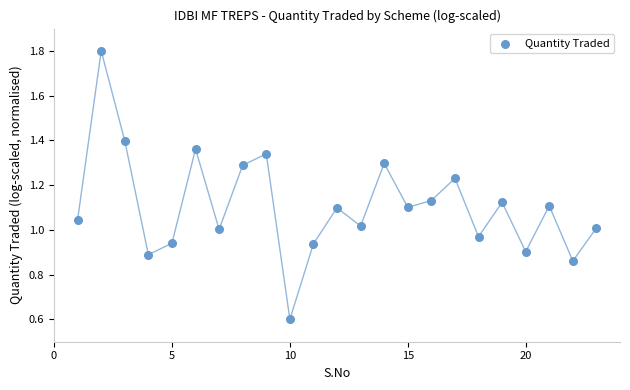

What is the range of X values (max minus min)?

22.0